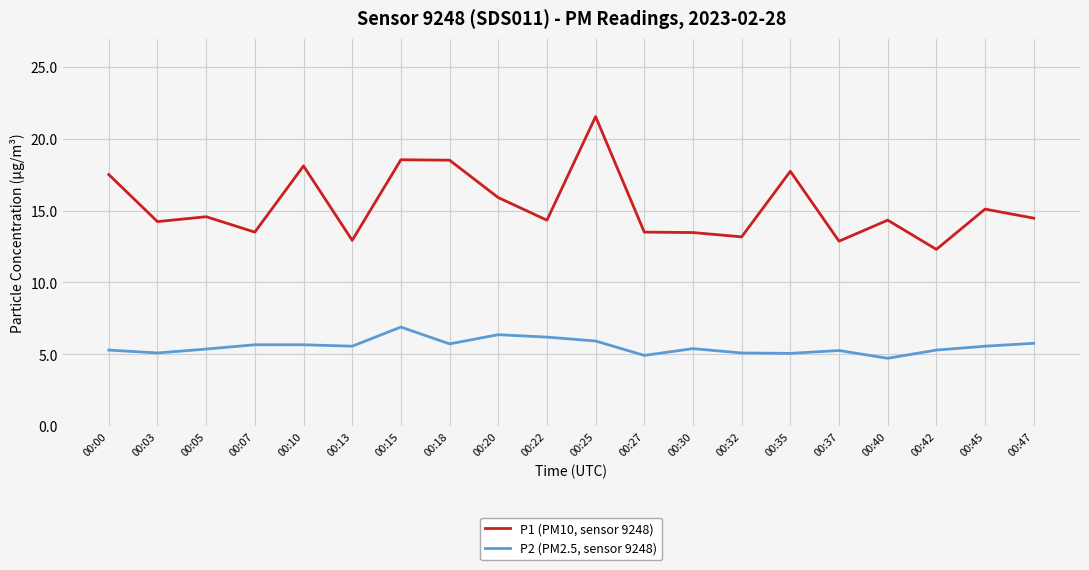

Is it true that P2 (PM2.5, sensor 9248) equals 2.7 at 00:45?

False